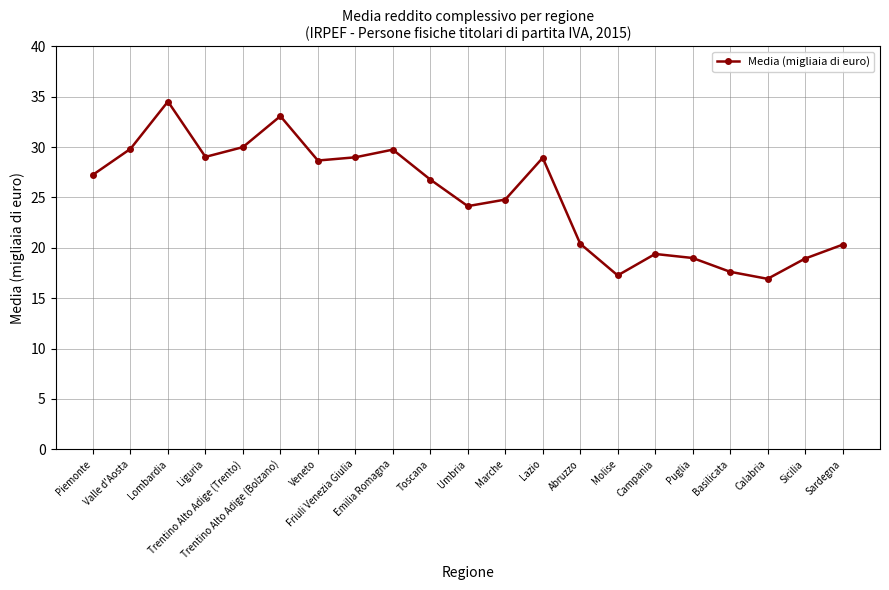

What position from the left is Friuli Venezia Giulia?

8